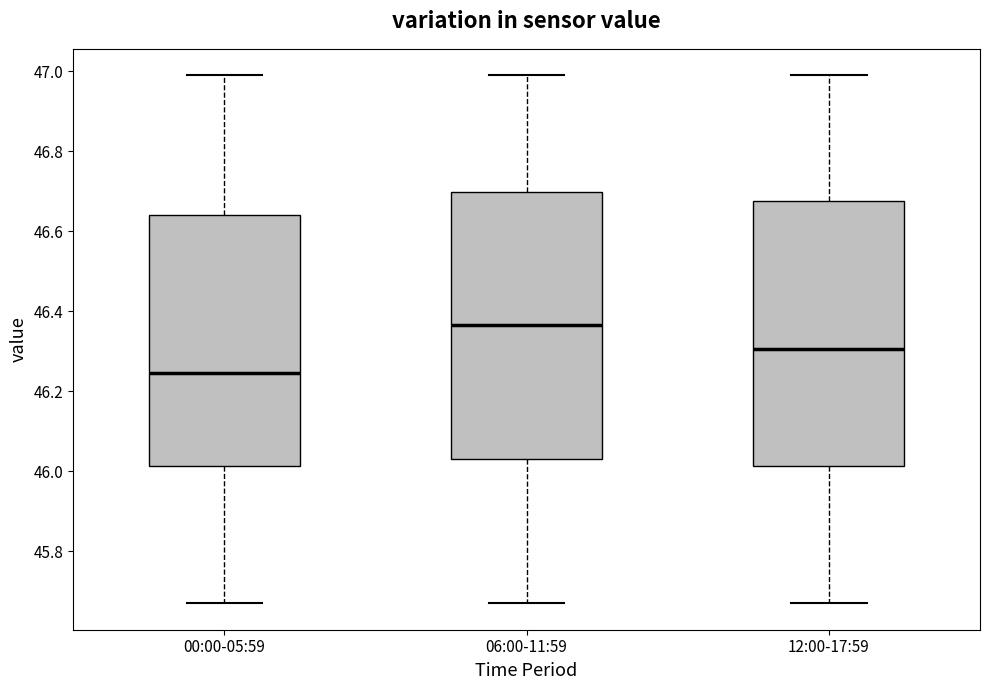

Reading left to right, transcribe this box plot: for each box, give where its median line is, the range the box spans, and where its two whiskers end, as read against the y-axis. The values are not printed on the chart, so give them approximately, as read against the axis.

00:00-05:59: median 46.24, box 46.02 to 46.64, whiskers 45.68 to 47.00
06:00-11:59: median 46.36, box 46.04 to 46.70, whiskers 45.68 to 47.00
12:00-17:59: median 46.30, box 46.02 to 46.68, whiskers 45.68 to 47.00